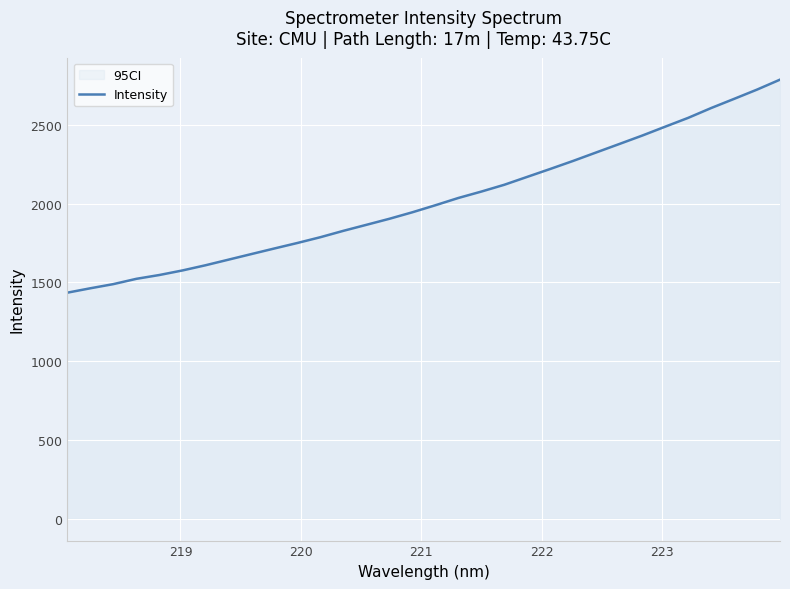

What is the minimum value shown in the chart?

1434.4